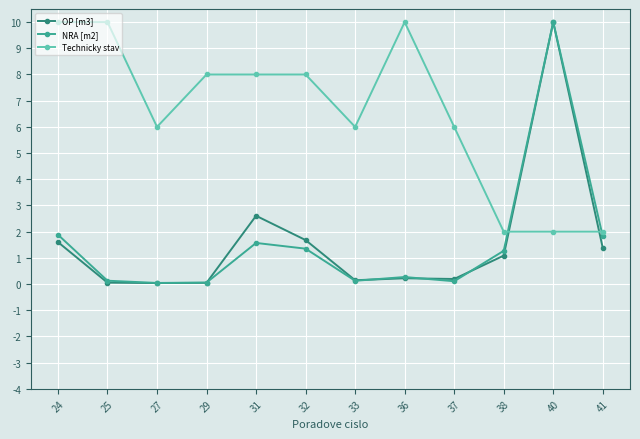

Count the number of categories in the chart.

12